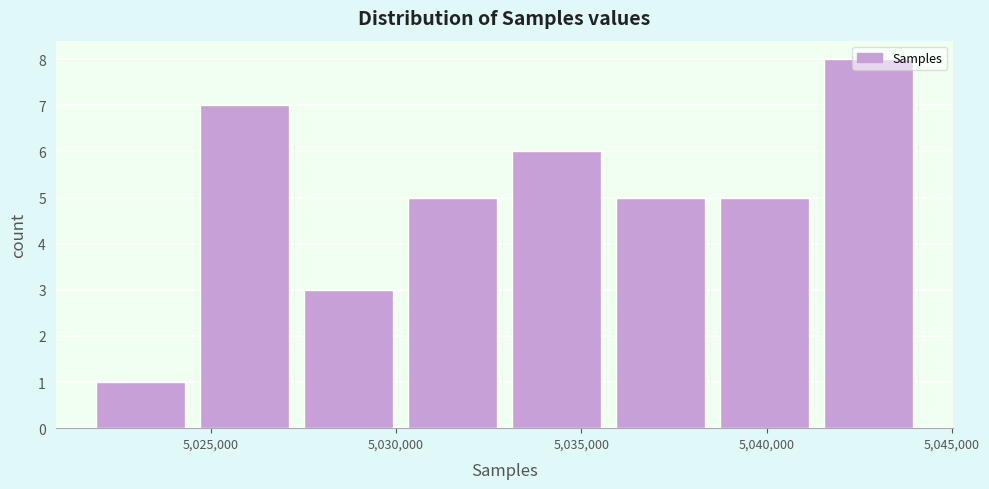

Reading left to right, list every bar in this chart as the range it spans on the x-axis followed by its height. Neither the bar edges nor the heights are printed on the chart, so give them approximately, as read against the axes.

5022000 to 5024500: 1
5024500 to 5027500: 7
5027500 to 5030500: 3
5030500 to 5033000: 5
5033000 to 5036000: 6
5036000 to 5038500: 5
5038500 to 5041500: 5
5041500 to 5044500: 8